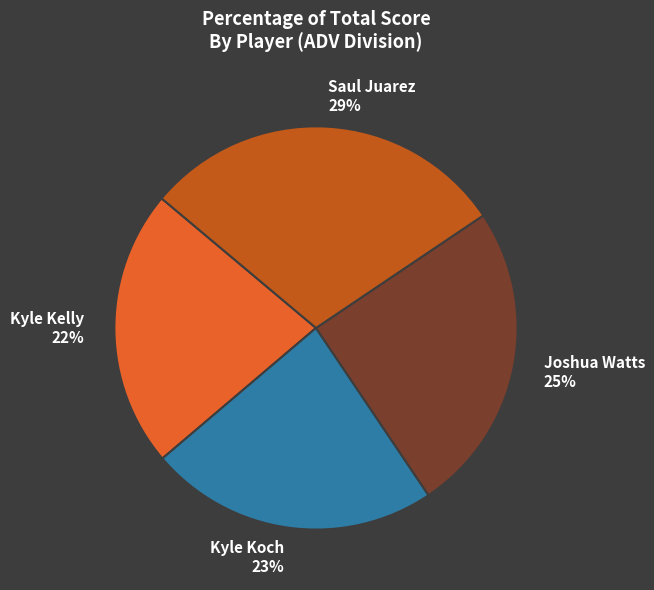

Is it true that Saul Juarez is 29% of the pie?

True